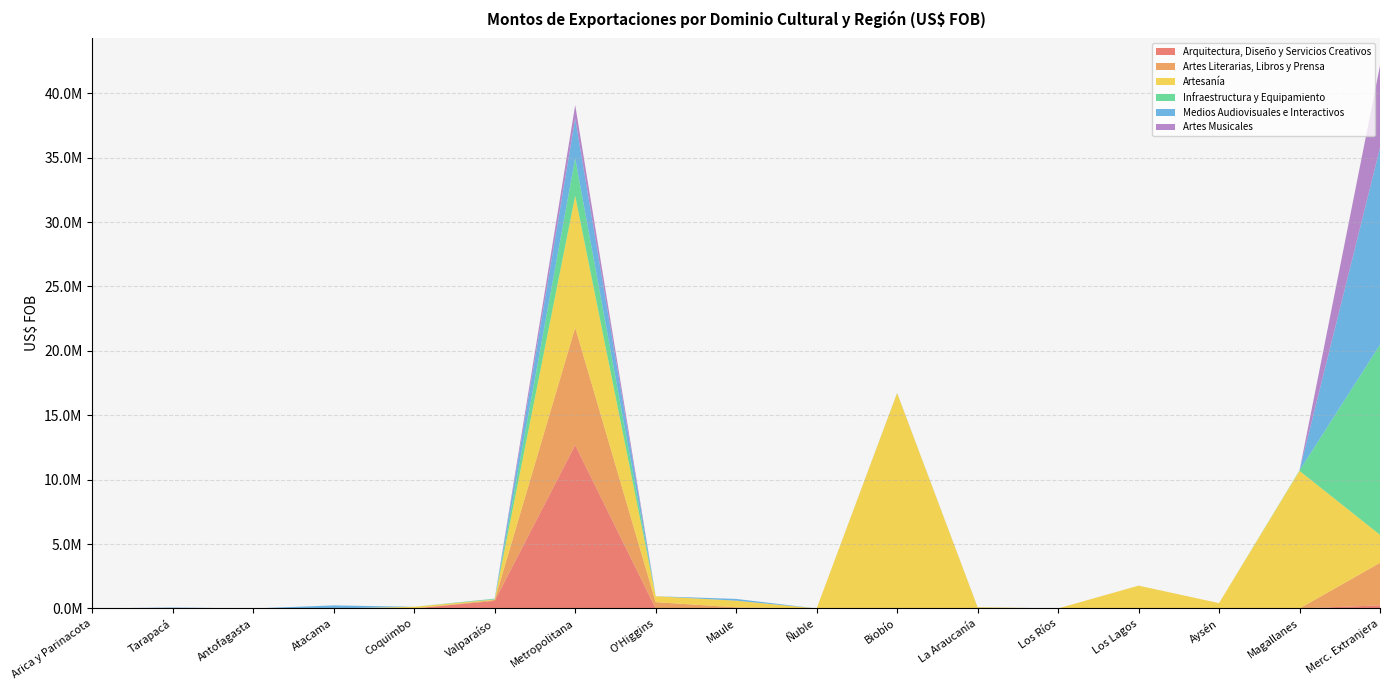

What are all the series names shown in the legend?

Arquitectura, Diseño y Servicios Creativos, Artes Literarias, Libros y Prensa, Artesanía, Infraestructura y Equipamiento, Medios Audiovisuales e Interactivos, Artes Musicales